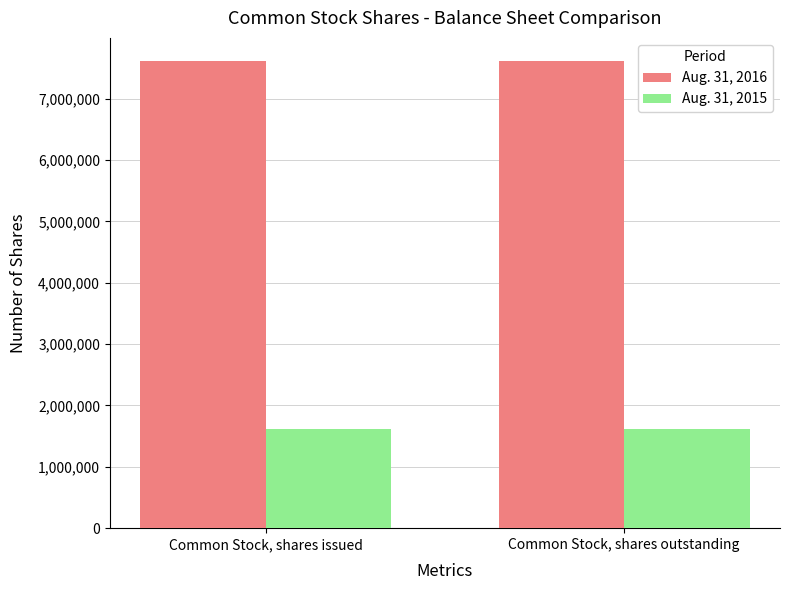

True or false: Aug. 31, 2015 has a value of 1612500 at Common Stock, shares issued.

True